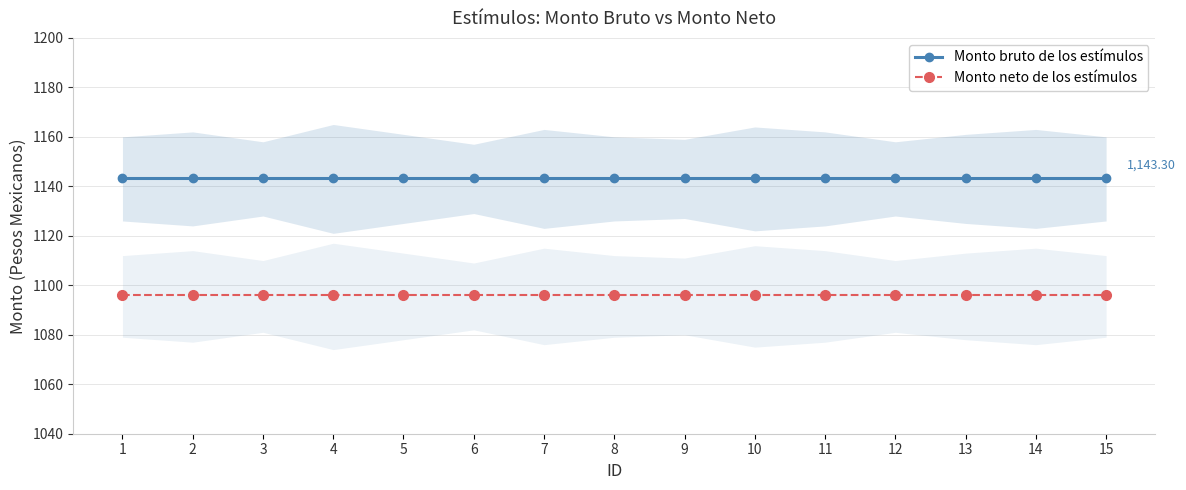

What is the sum of all Monto neto de los estímulos values?

16438.7